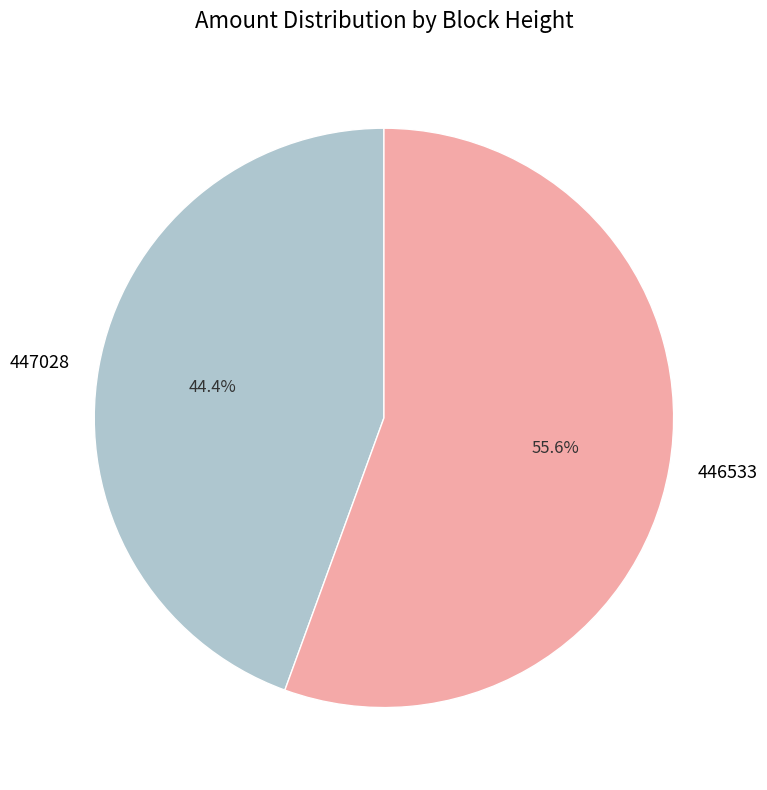

Is there any slice that represents more than half of the pie?

Yes